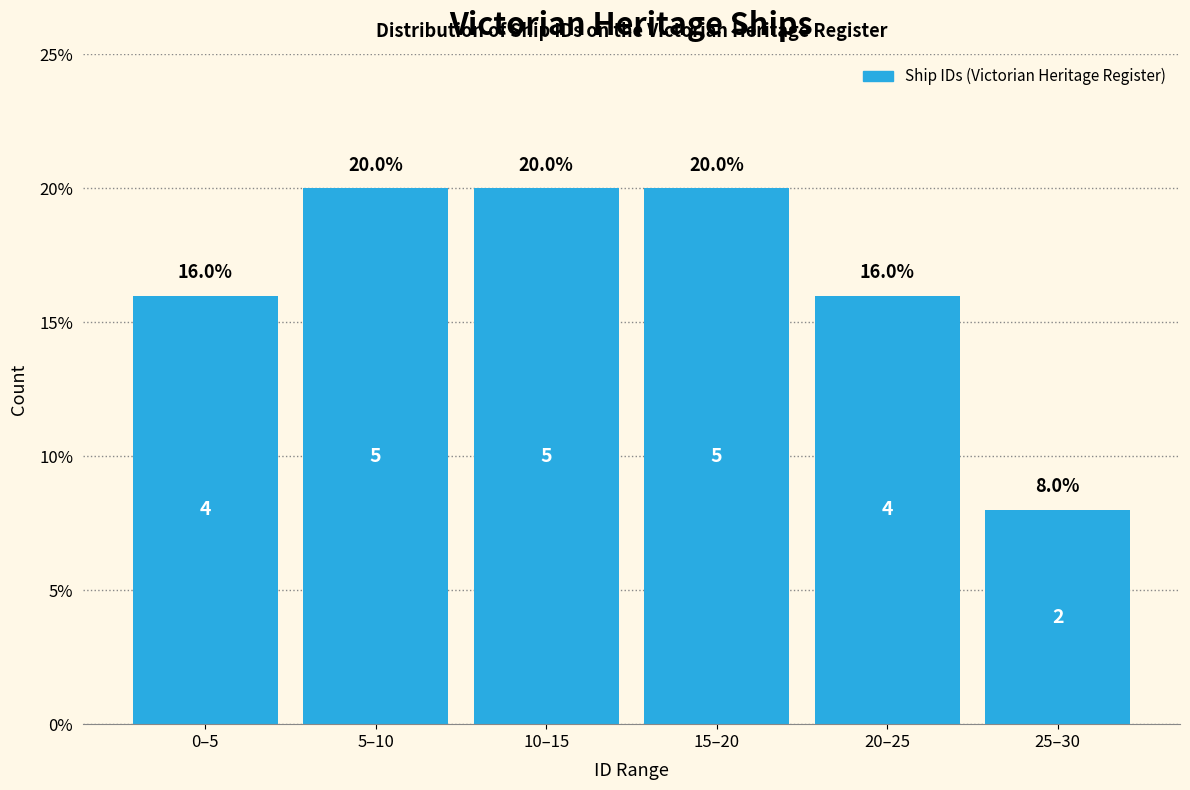

Reading left to right, what are all the values shown in this chart?

0–5=16	5–10=20	10–15=20	15–20=20	20–25=16	25–30=8